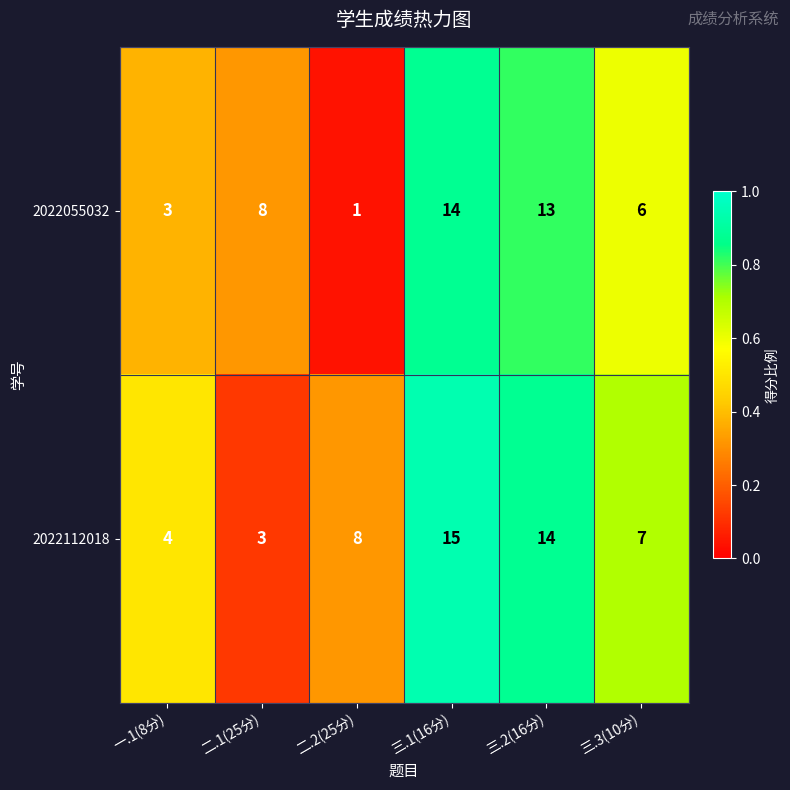

Rank the series by their maximum value, from highest to lowest.

2022112018, 2022055032